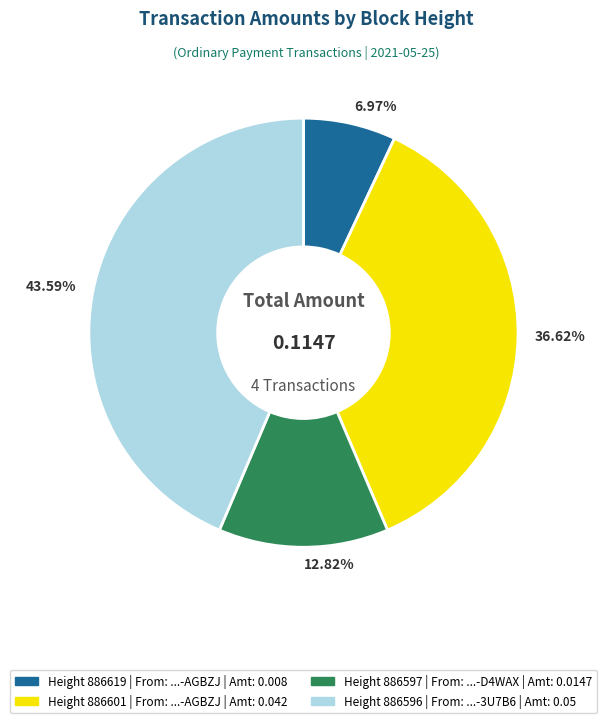

Does 6.97% account for over 50% of the chart?

No